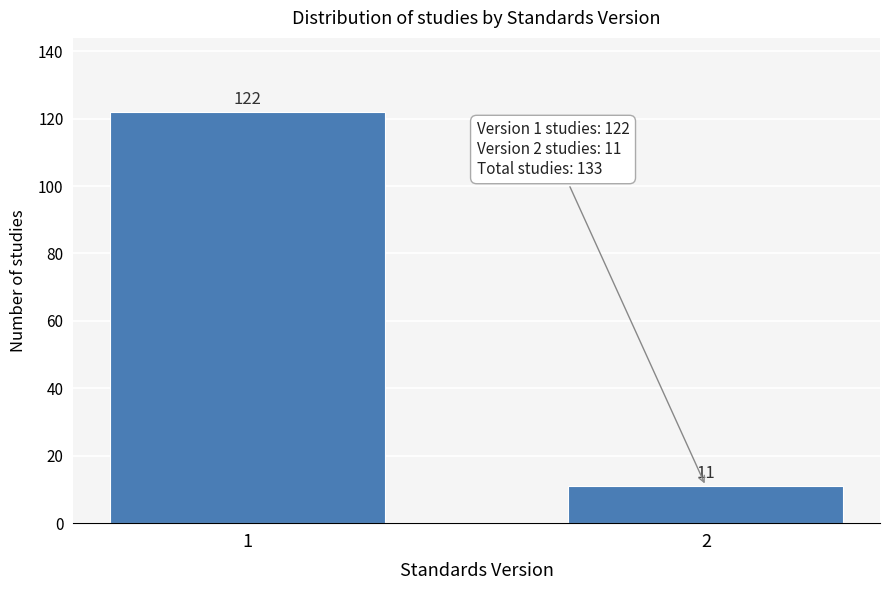

Reading left to right, what are all the values shown in this chart?

1=122	2=11